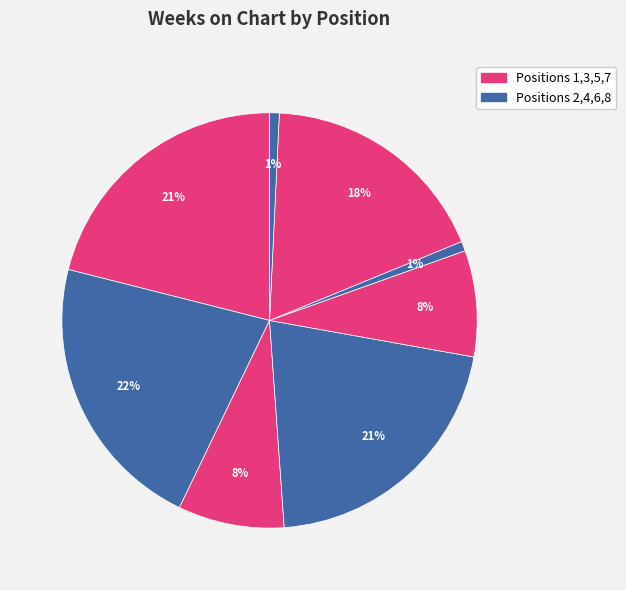

How many slices are in this pie chart?

8